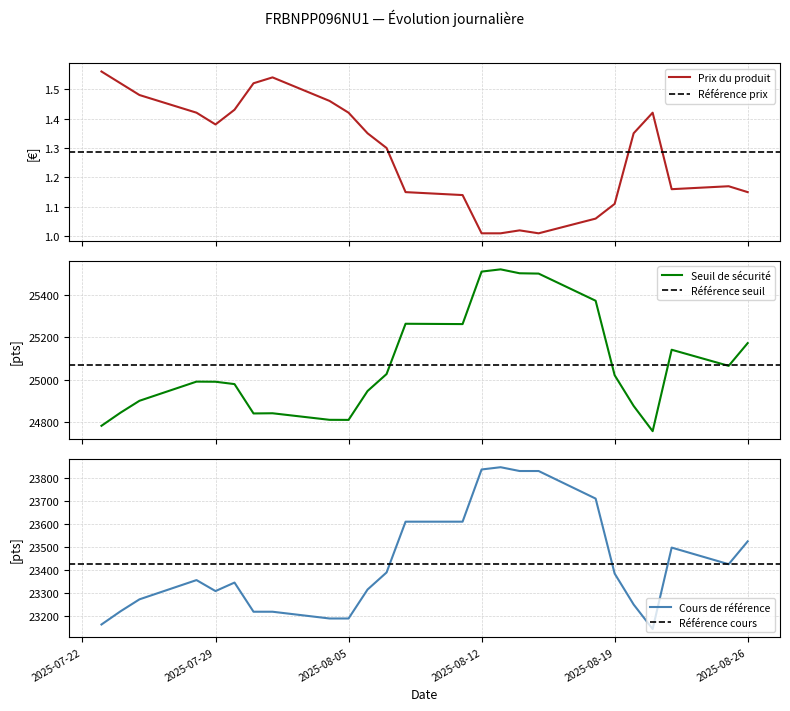

What is the minimum value for Seuil de sécurité?

24758.5